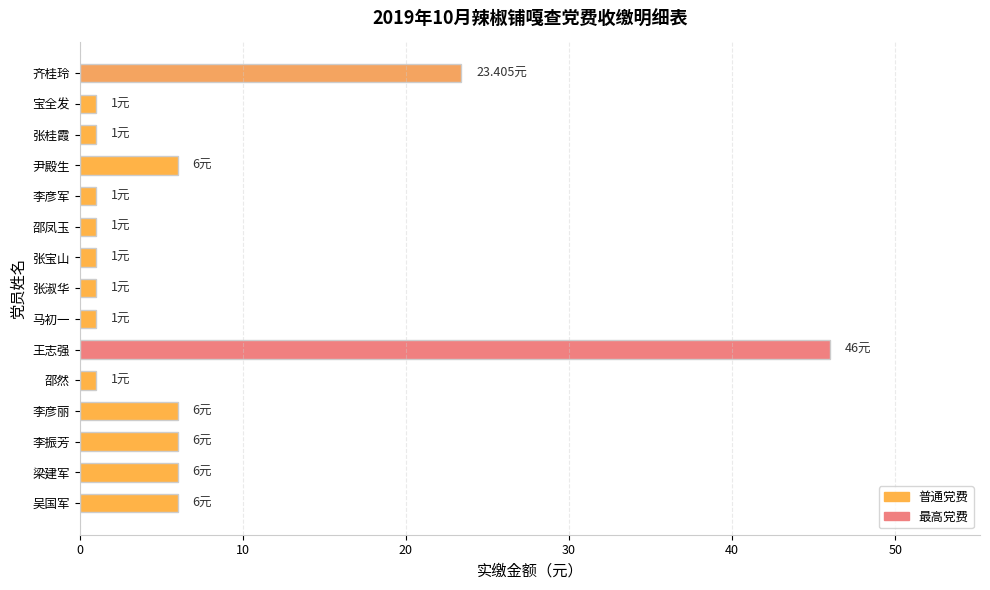

At which category does the chart reach its peak across all series?

王志强